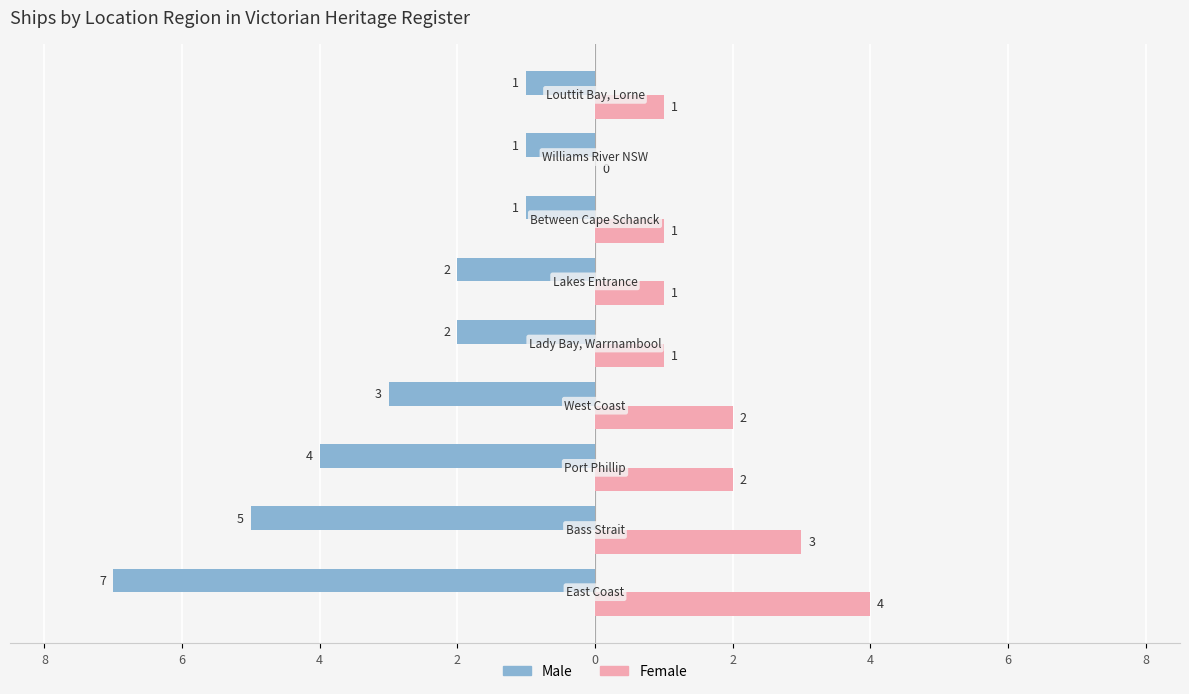

What are all the series names shown in the legend?

Male, Female